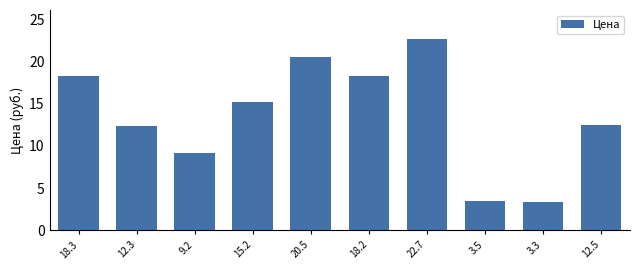

Between 22.7 and 9.2, which is larger?

22.7